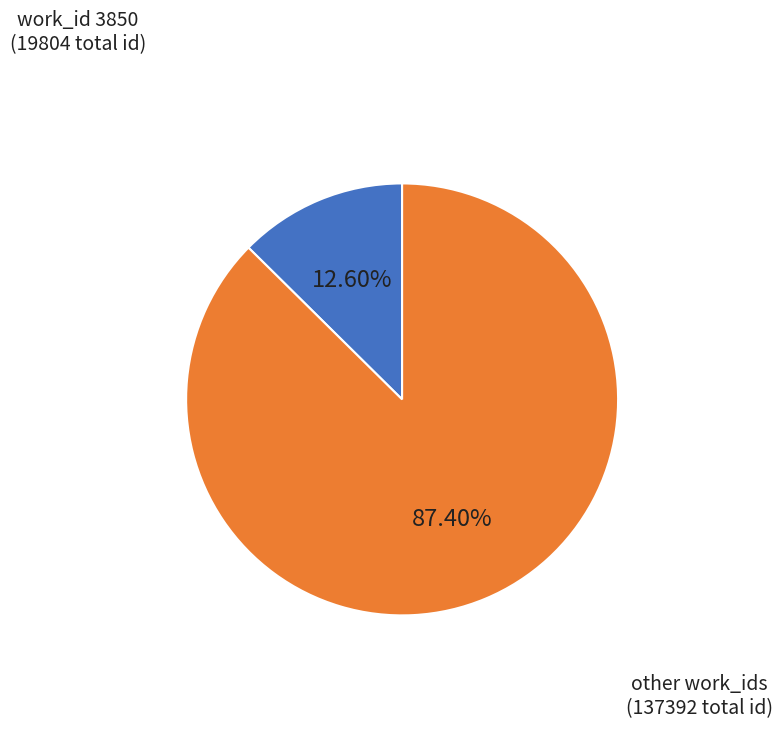

How many slices are in this pie chart?

2